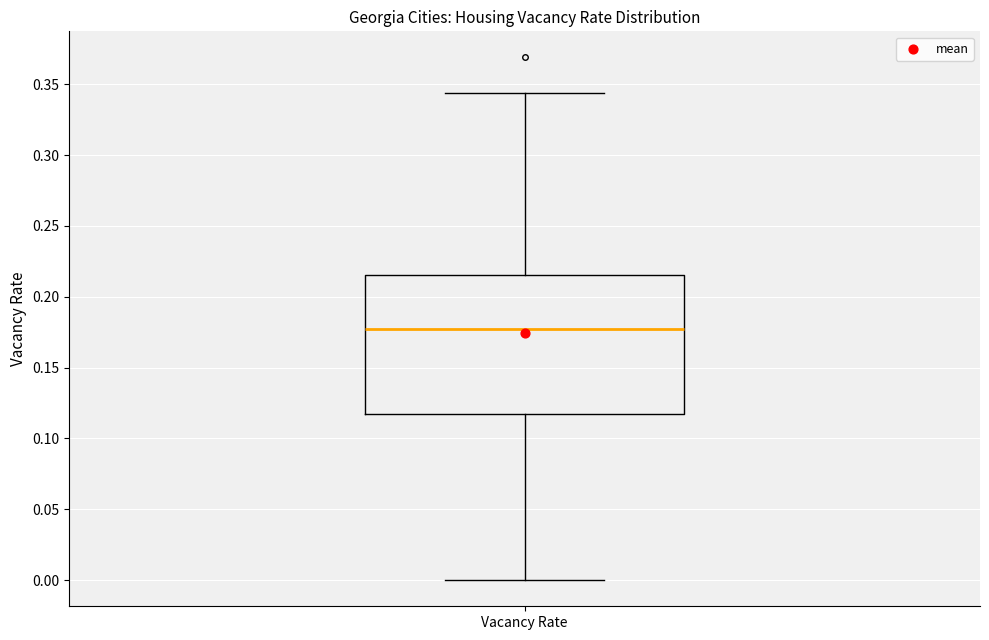

Transcribe this box plot: give where the median line is, the range the box spans, and where the two whiskers end, as read against the y-axis. The values are not printed on the chart, so give them approximately, as read against the axis.

median 0.180, box 0.115 to 0.215, whiskers 0.000 to 0.345